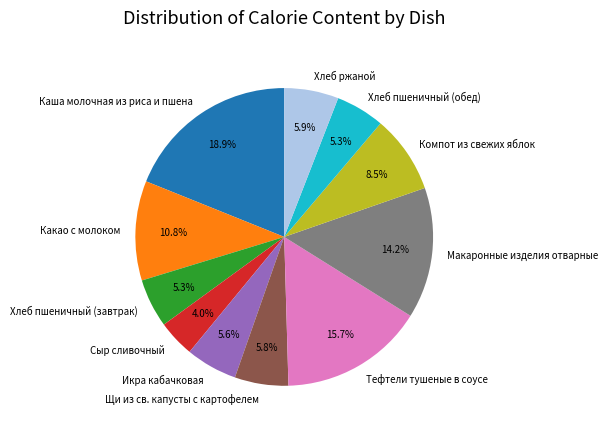

Which category has the biggest portion of the pie?

Каша молочная из риса и пшена